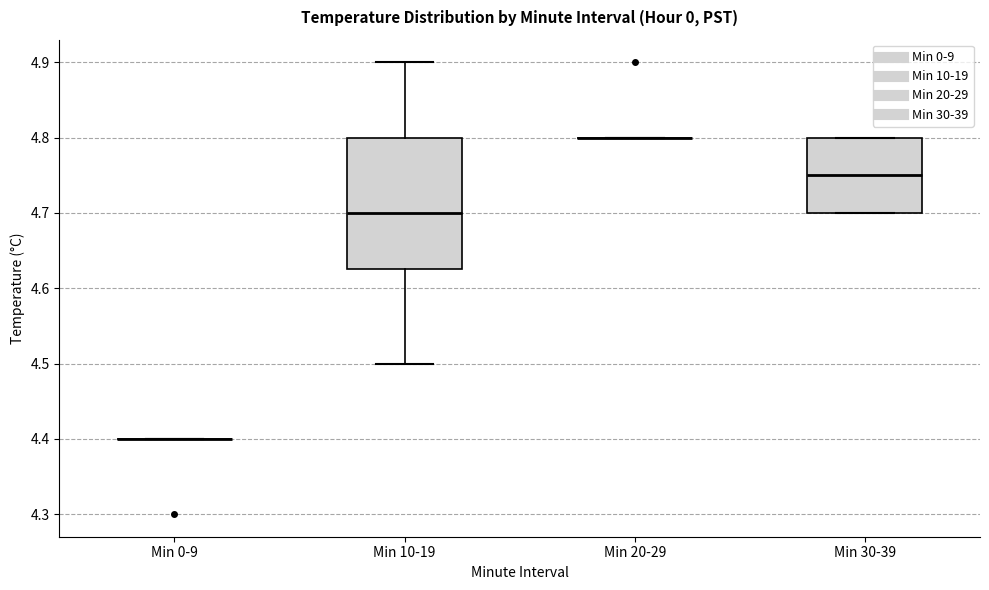

Which box is the tallest, from its lower edge to its upper edge?

Min 10-19